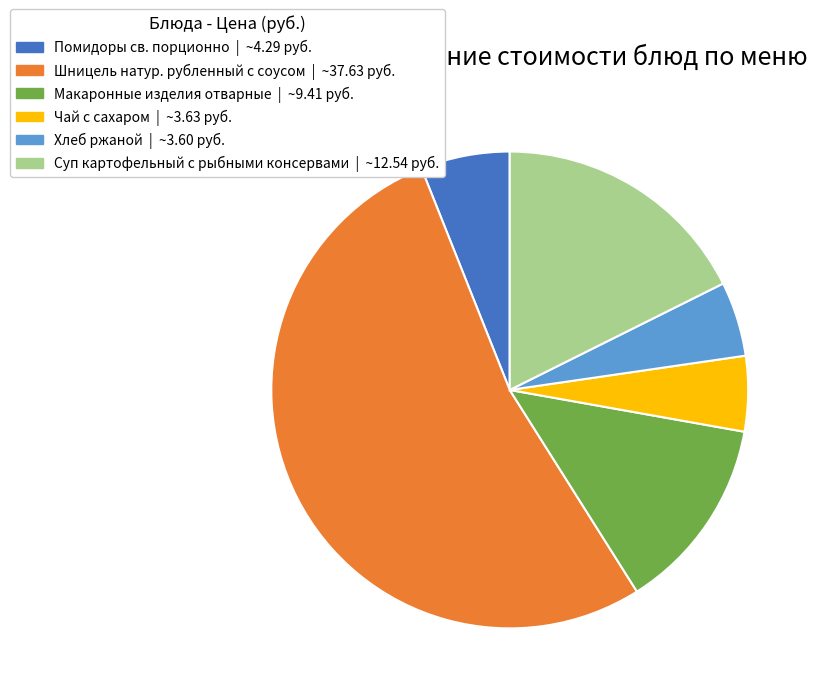

Is it true that Суп картофельный с рыбными консервами is 30% of the pie?

False